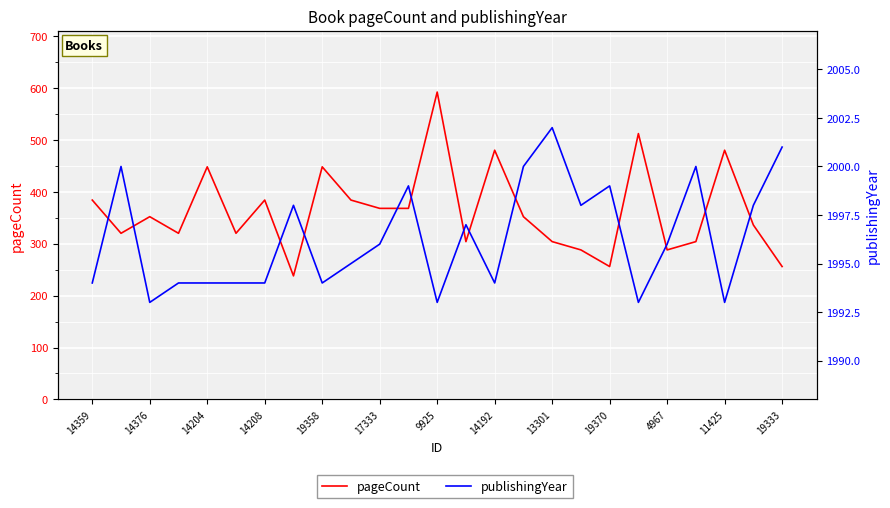

How many interior local valleys does the pageCount series have?

7